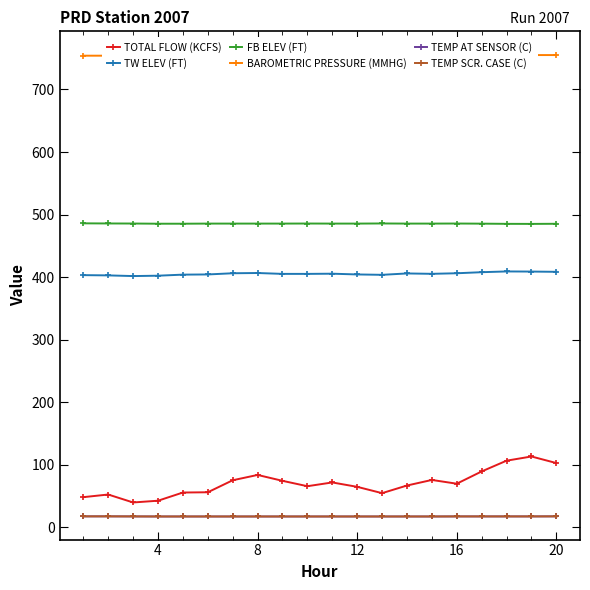

The TEMP AT SENSOR (C) series shows 17.5 at 16. True or false?

True